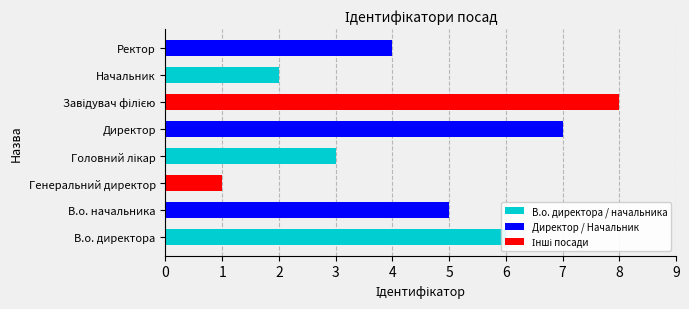

How many categories are shown in the chart?

8